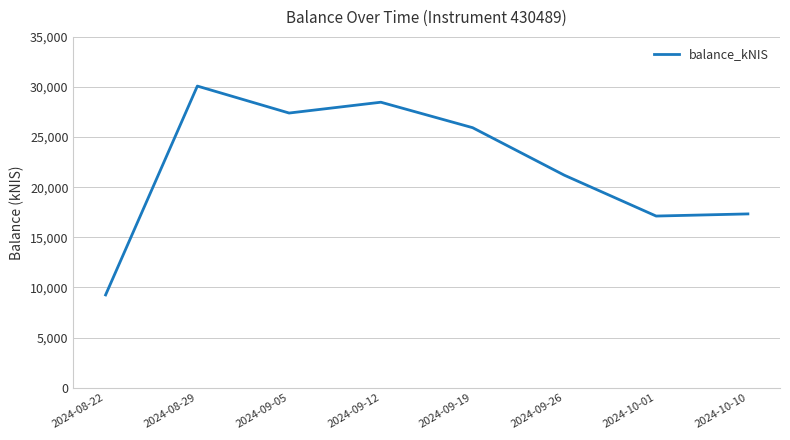

Reading left to right, what are all the values shown in this chart?

2024-08-22=9258.2	2024-08-29=30094.5	2024-09-05=27403.2	2024-09-12=28482.5	2024-09-19=25941.8	2024-09-26=21199.4	2024-10-01=17126.5	2024-10-10=17340.5